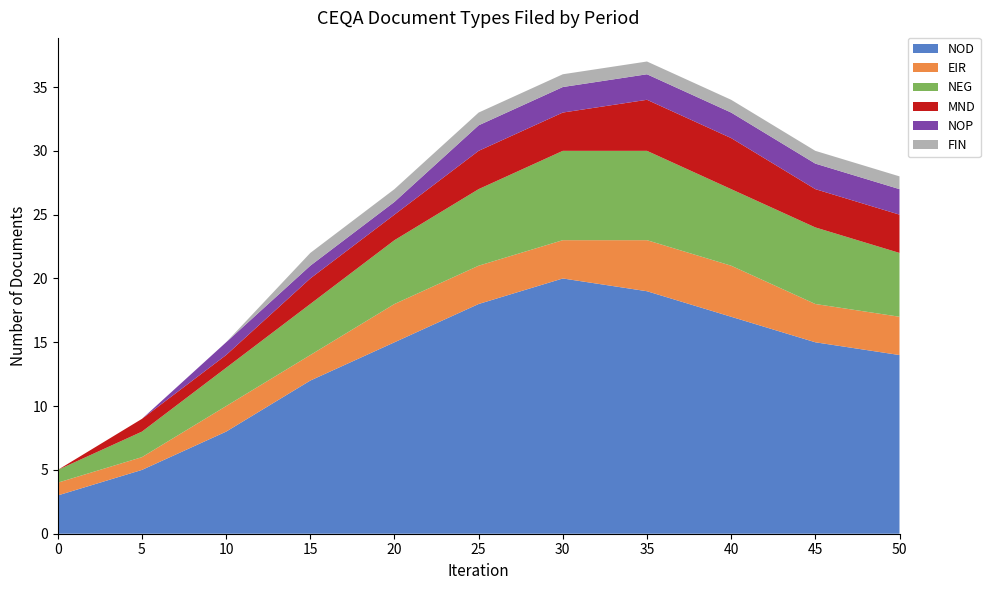

Reading left to right, transcribe all the data shown in this chart.

NOD: 0=3	5=5	10=8	15=12	20=15	25=18	30=20	35=19	40=17	45=15	50=14
EIR: 0=1	5=1	10=2	15=2	20=3	25=3	30=3	35=4	40=4	45=3	50=3
NEG: 0=1	5=2	10=3	15=4	20=5	25=6	30=7	35=7	40=6	45=6	50=5
MND: 0=0	5=1	10=1	15=2	20=2	25=3	30=3	35=4	40=4	45=3	50=3
NOP: 0=0	5=0	10=1	15=1	20=1	25=2	30=2	35=2	40=2	45=2	50=2
FIN: 0=0	5=0	10=0	15=1	20=1	25=1	30=1	35=1	40=1	45=1	50=1